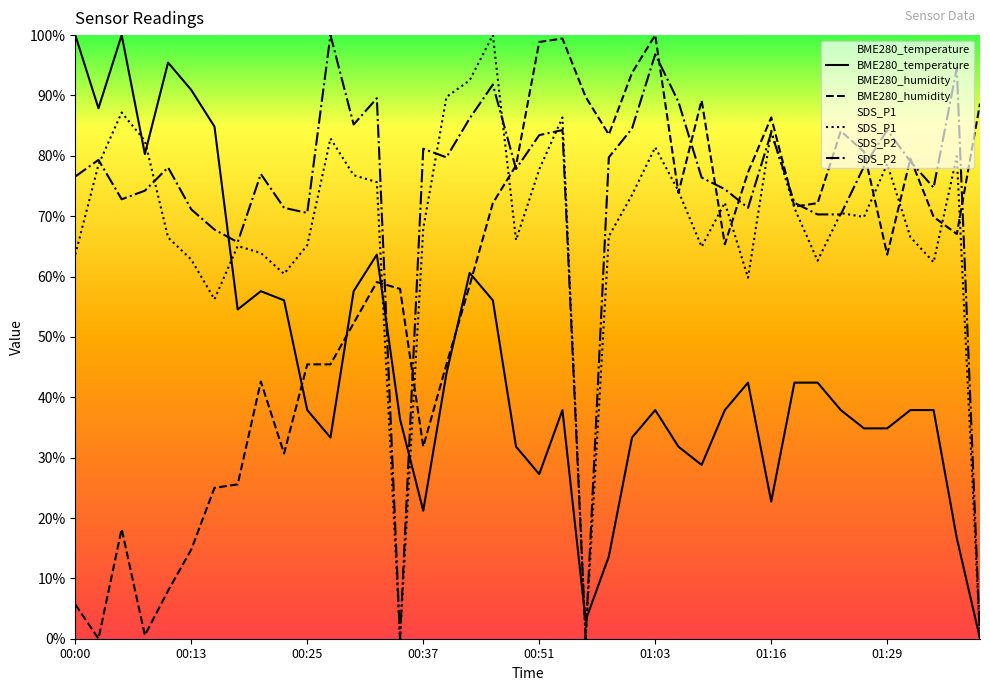

What is the difference between the highest and lowest values at 01:03?

62.1